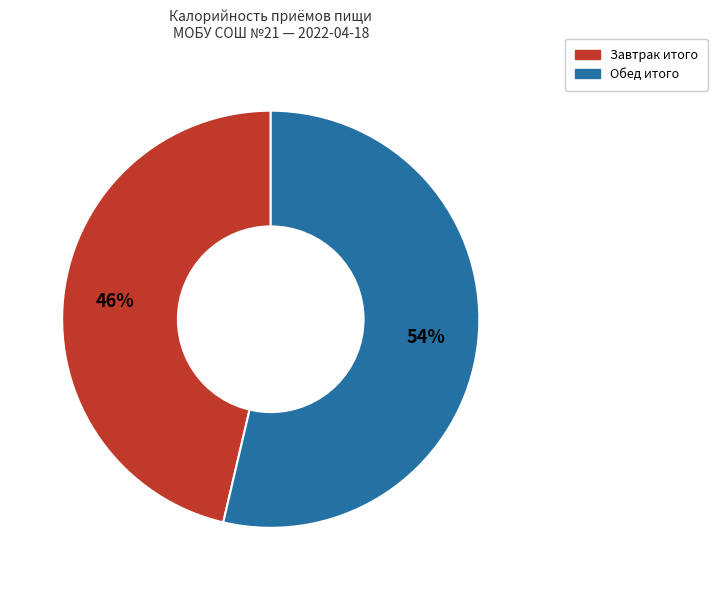

To the nearest percent, what is the average slice percentage?

50%